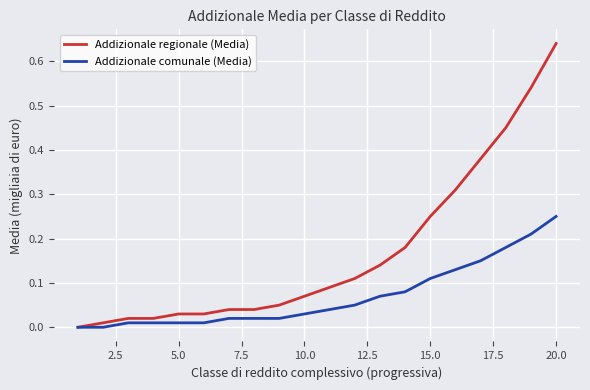

Which series has the widest spread of values?

Addizionale regionale (Media)